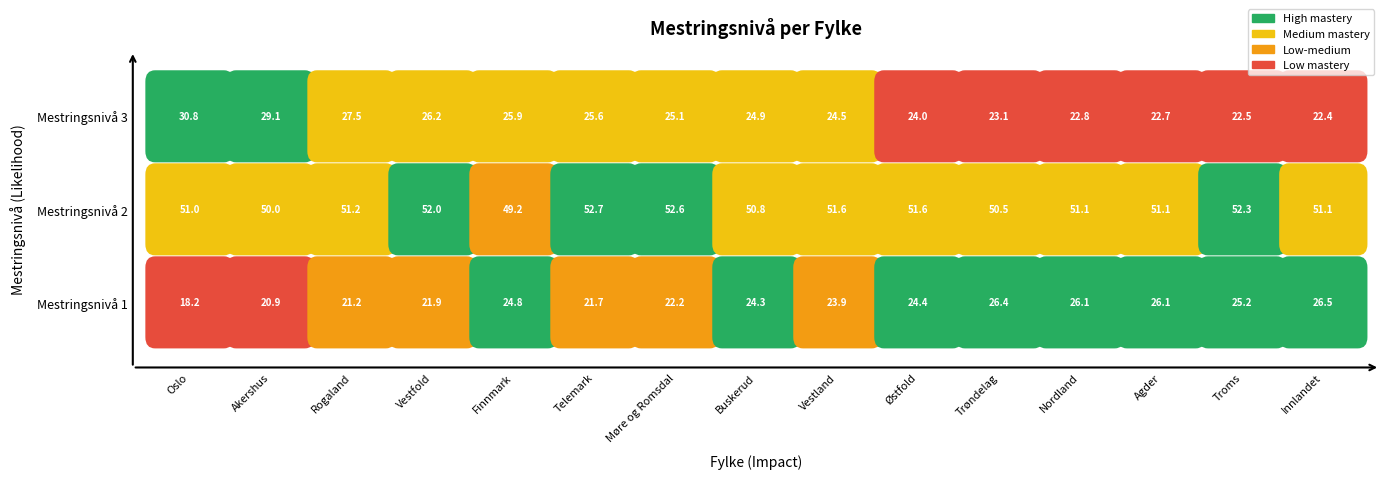

What is the average value of the Mestringsnivå 1 series?

23.6